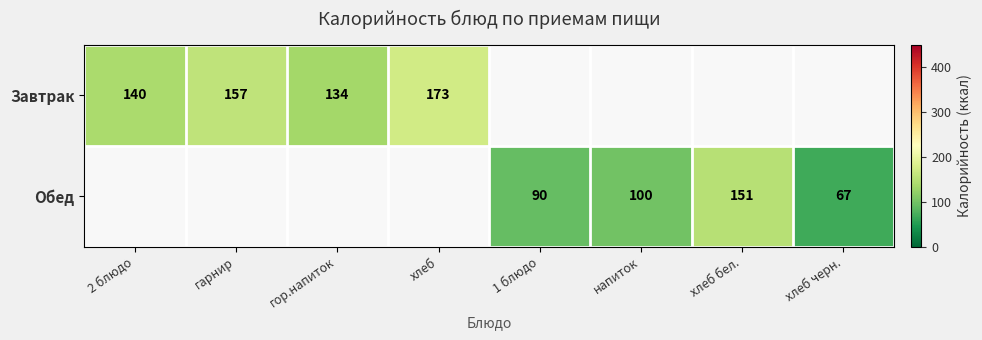

At how many categories does at least one series exceed 132?

5